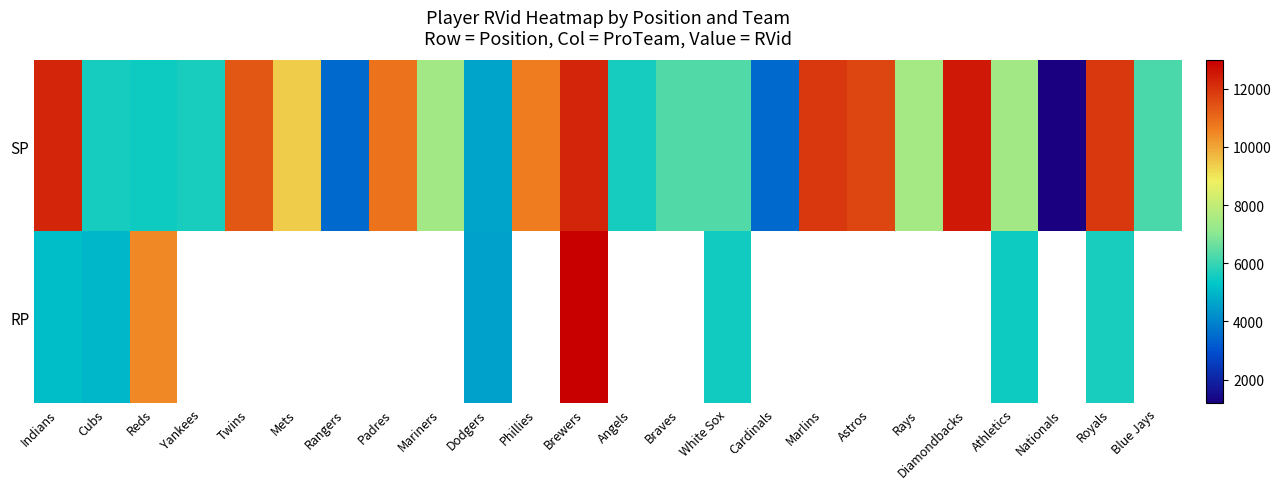

True or false: SP has a value of 2522.1 at Marlins.

False